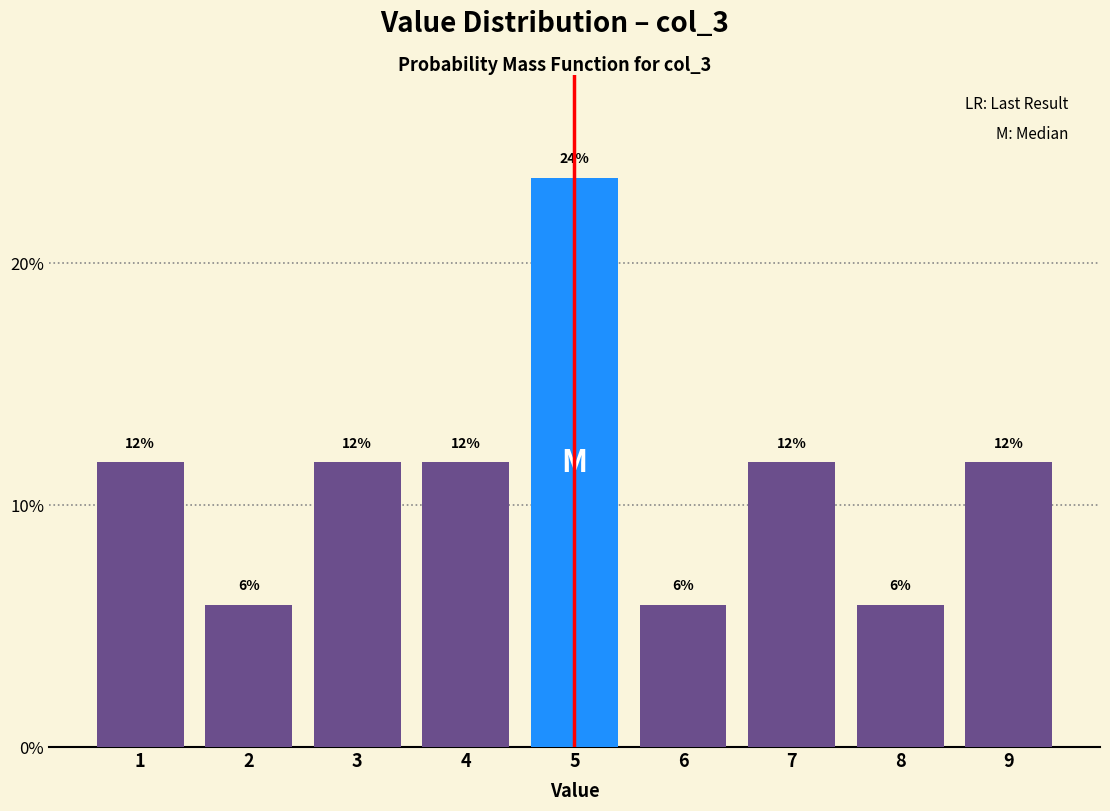

Are the bars horizontal?

No